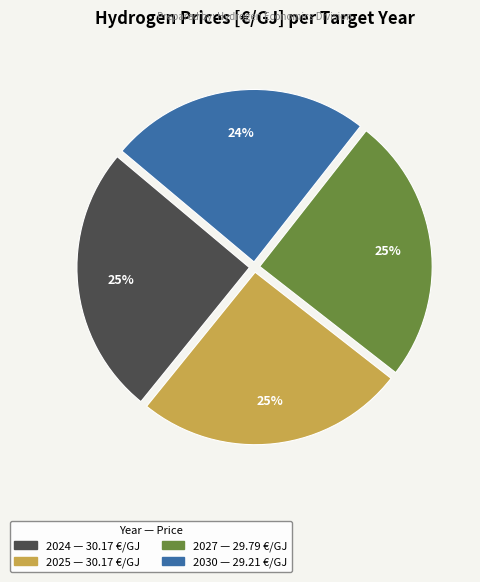

Is it true that 2024 is 19% of the pie?

False